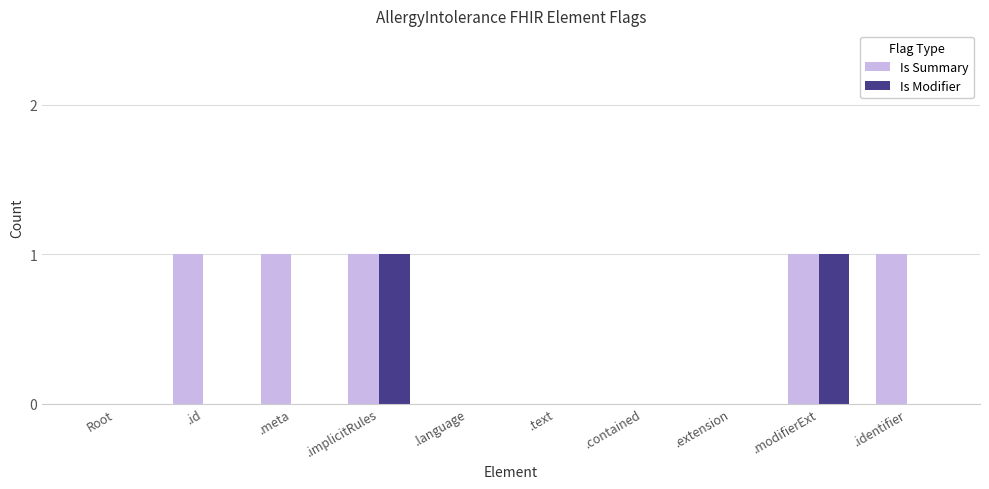

Is the value of Is Summary at .implicitRules greater than the value of Is Modifier at .meta?

Yes